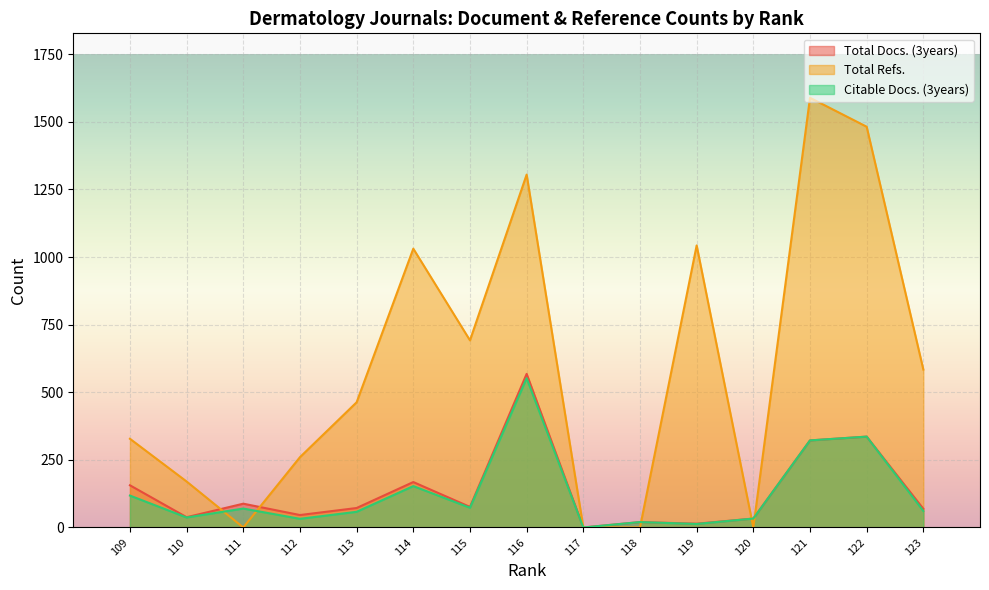

Between 119 and 114, which series saw the biggest shift?

Total Docs. (3years)